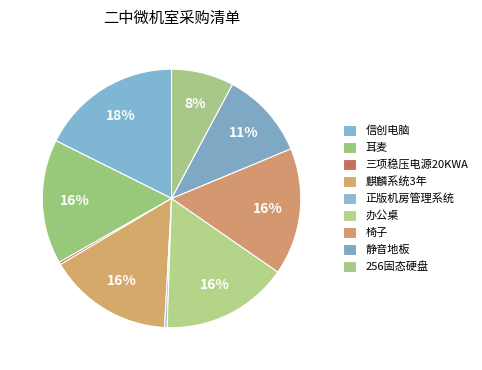

Which category has the smallest portion of the pie?

三项稳压电源20KWA